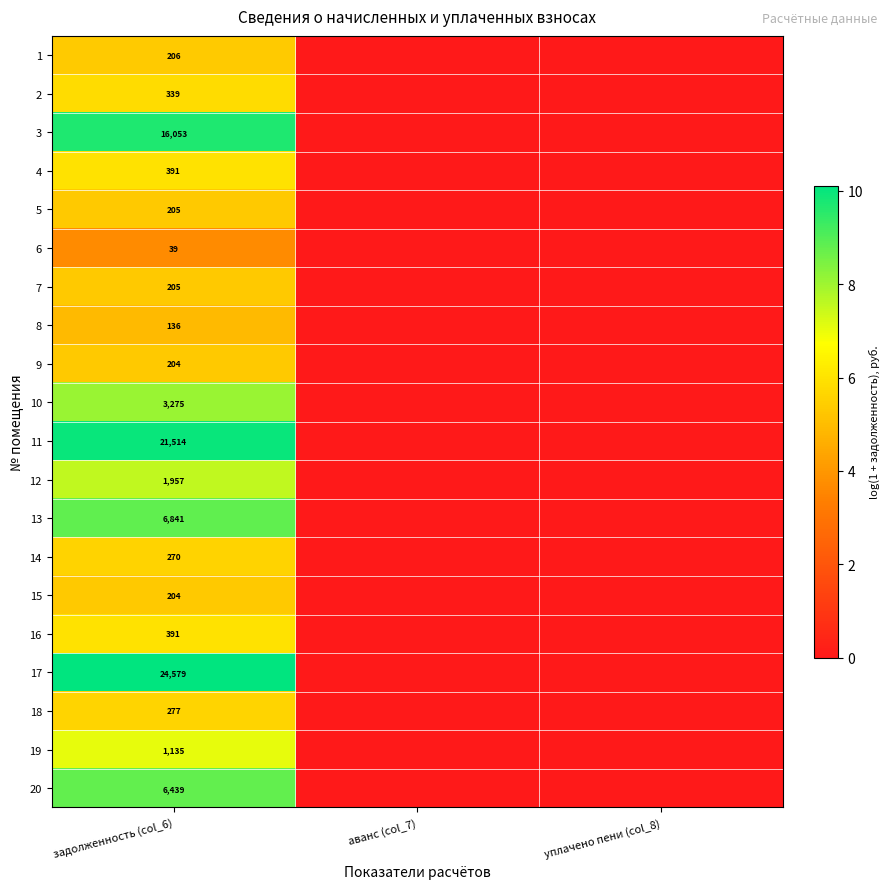

The value of 17 at задолженность (col_6) is 12017. True or false?

False